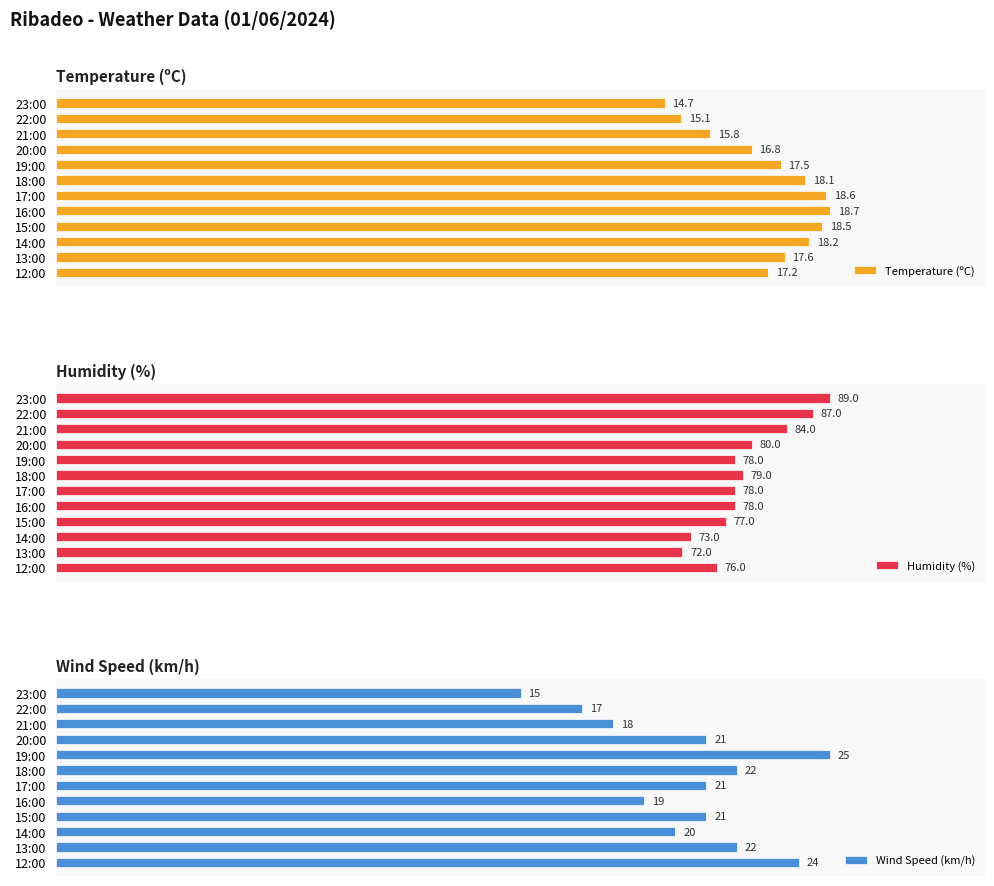

How many bars are there in total?

36